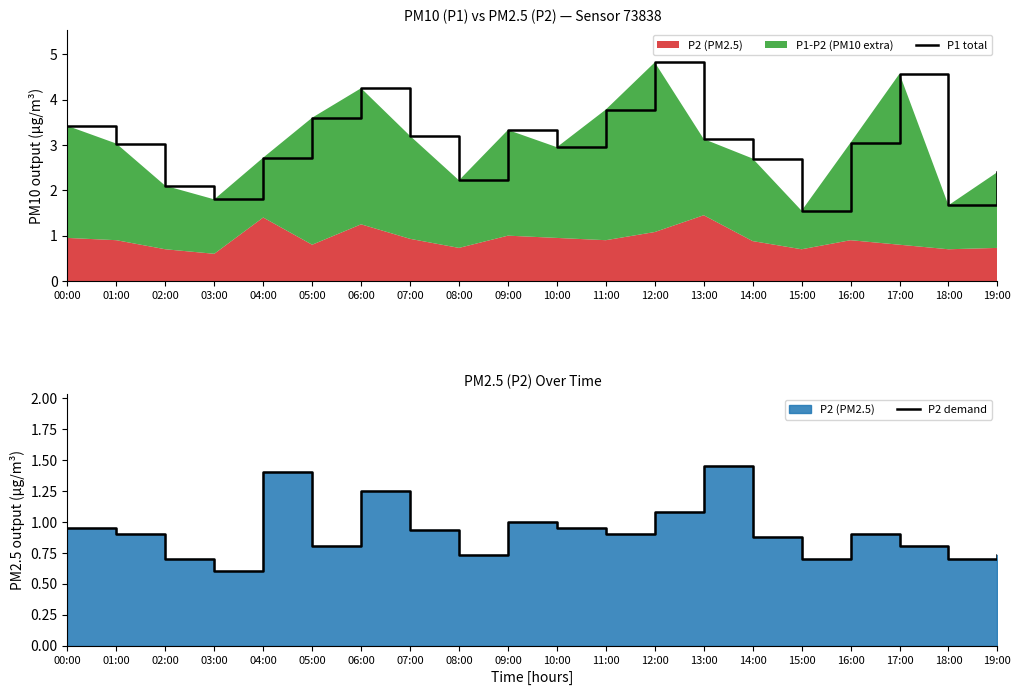

List the labels in order of P2 demand value, smallest first.

03:00, 02:00, 15:00, 18:00, 08:00, 19:00, 05:00, 17:00, 14:00, 01:00, 11:00, 16:00, 07:00, 00:00, 10:00, 09:00, 12:00, 06:00, 04:00, 13:00